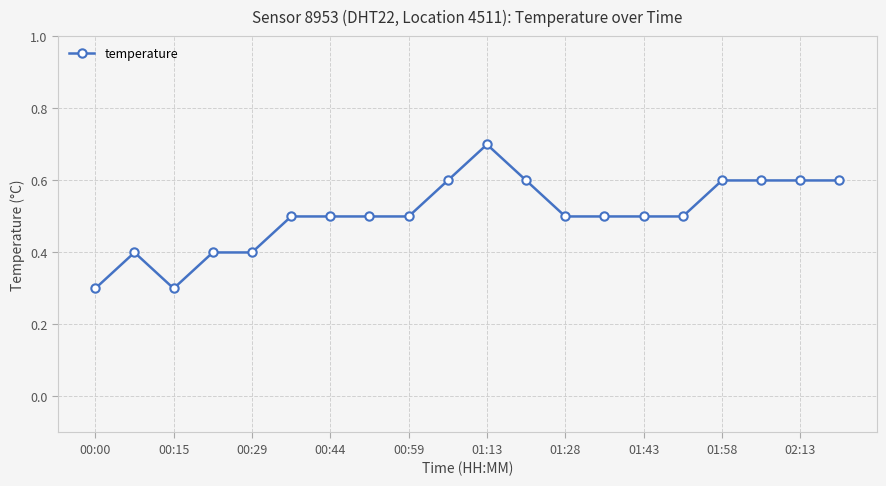

Reading left to right, transcribe all the data shown in this chart.

0.3	0.4	0.3	0.4	0.4	0.5	0.5	0.5	0.5	0.6	0.7	0.6	0.5	0.5	0.5	0.5	0.6	0.6	0.6	0.6